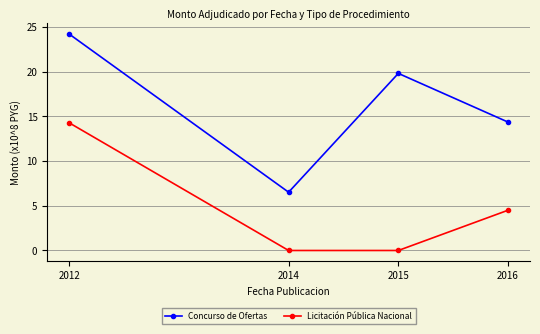

The Licitación Pública Nacional series shows 4.5 at 2016. True or false?

True